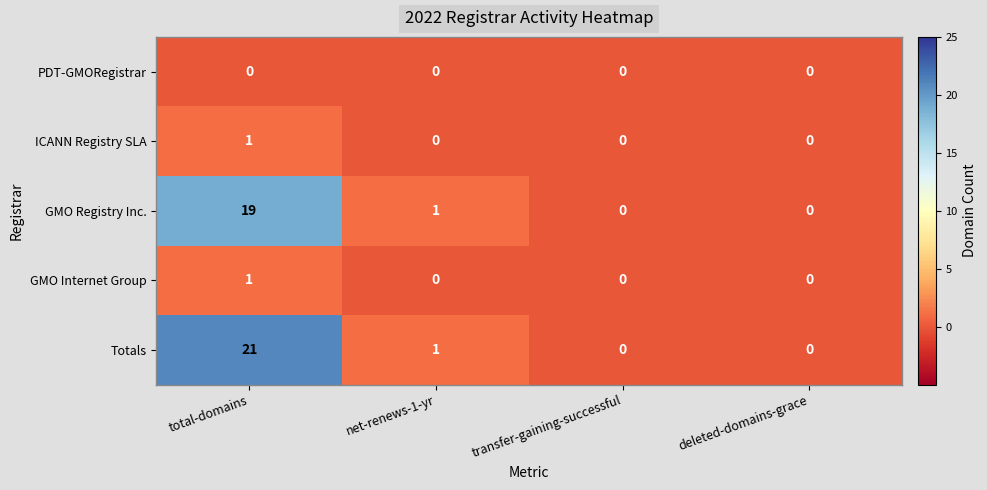

True or false: GMO Internet Group has a value of 0 at deleted-domains-grace.

True